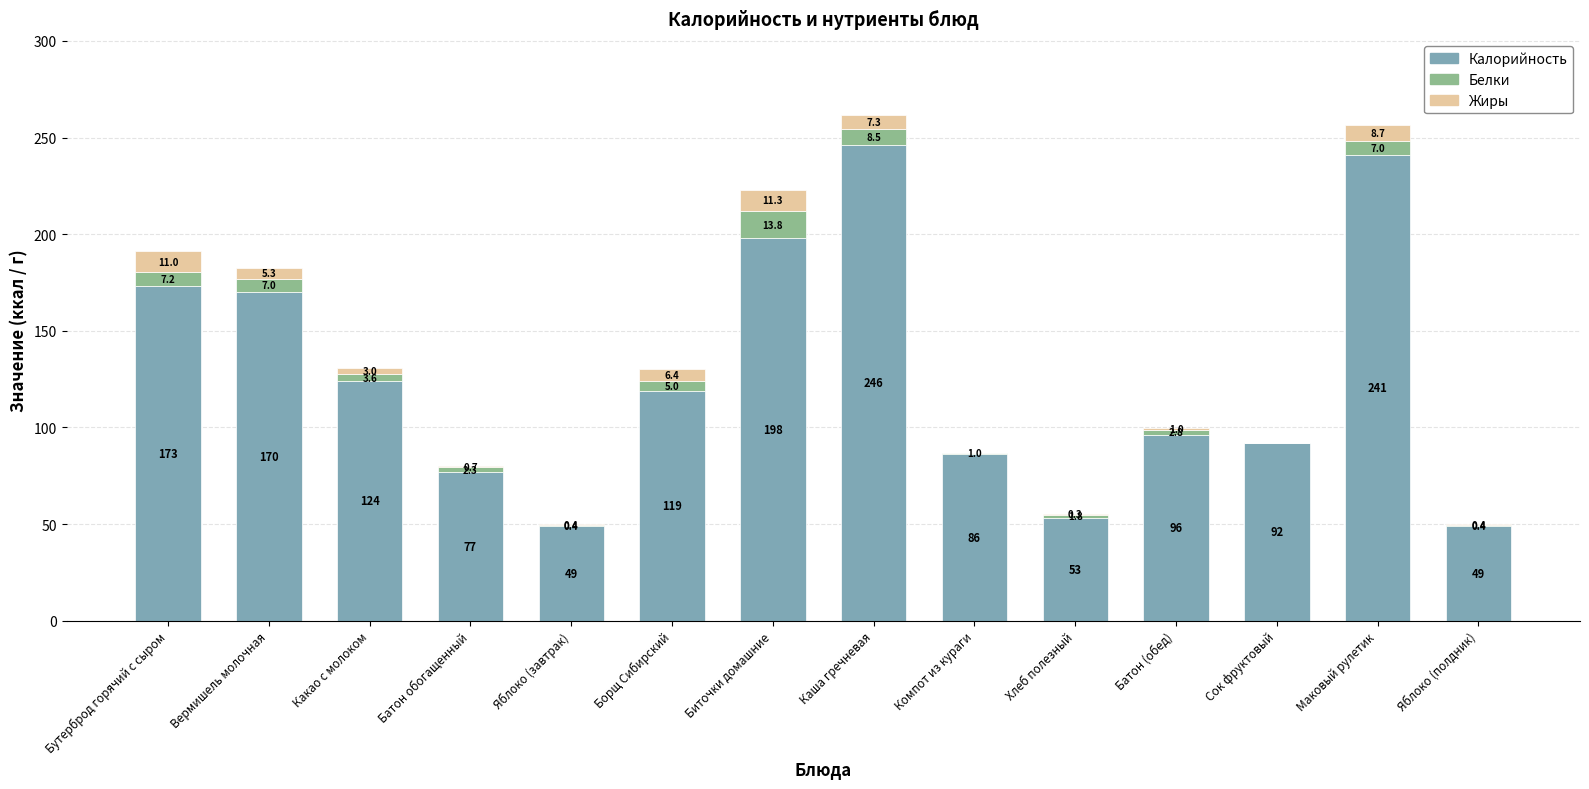

True or false: Калорийность has a value of 241.0 at Маковый рулетик.

True